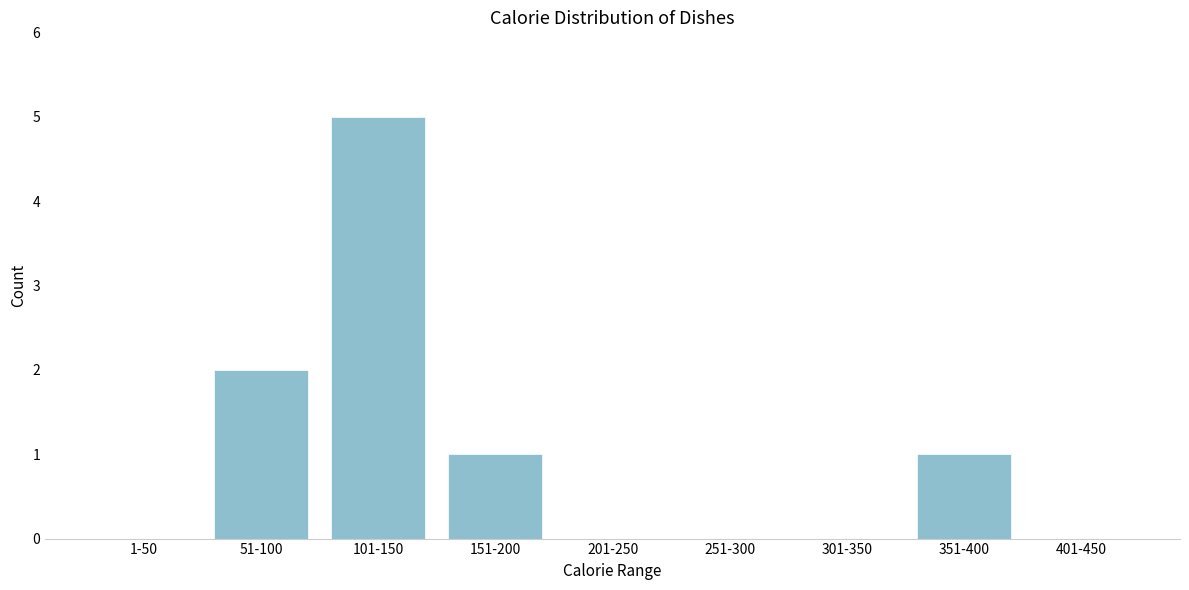

Reading left to right, what are all the values shown in this chart?

1-50=0	51-100=2	101-150=5	151-200=1	201-250=0	251-300=0	301-350=0	351-400=1	401-450=0